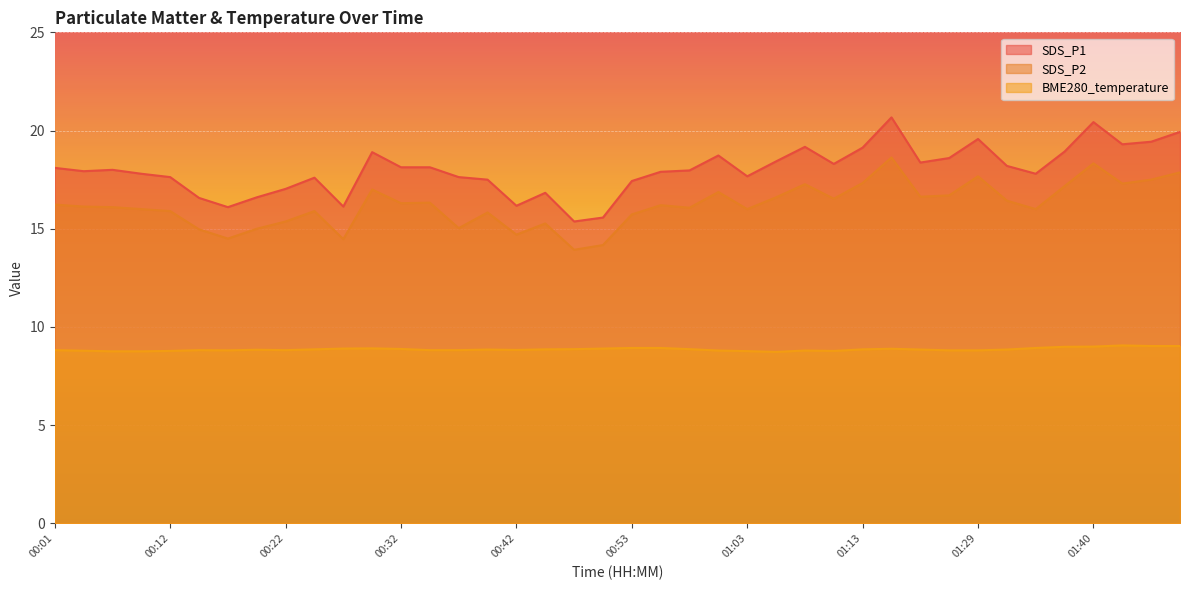

At which label does SDS_P1 first exceed 18?

00:01